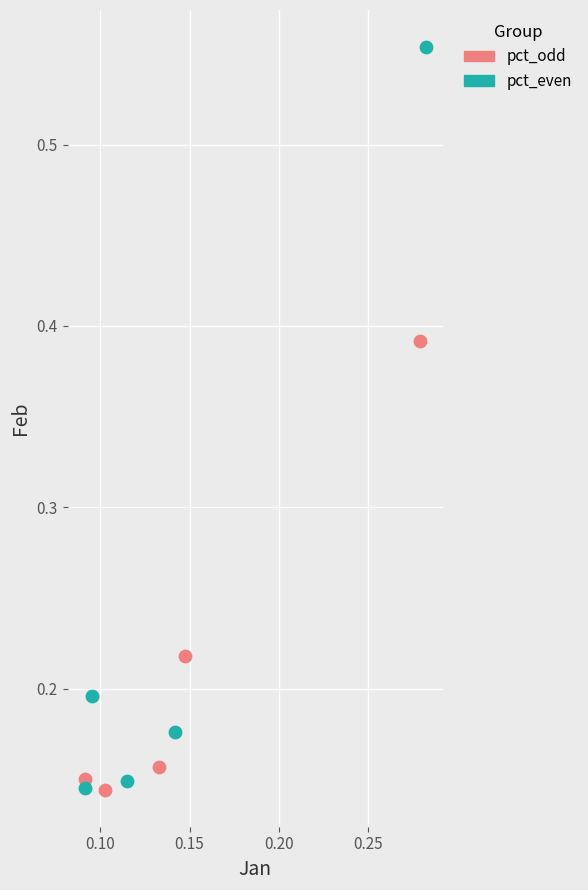

Which series has the largest Y range (max minus min)?

pct_even